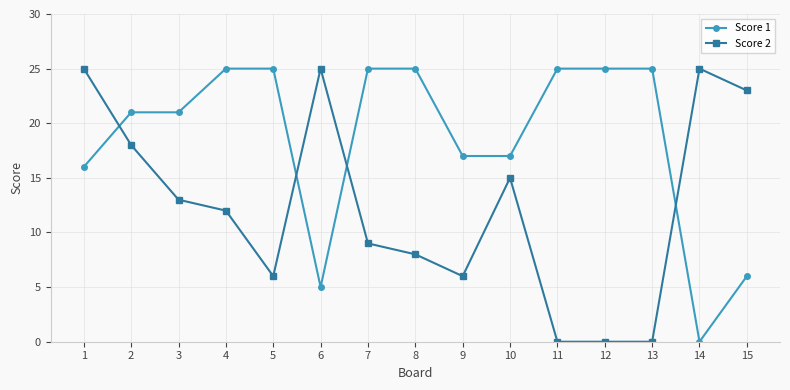

How many series are shown in this chart?

2